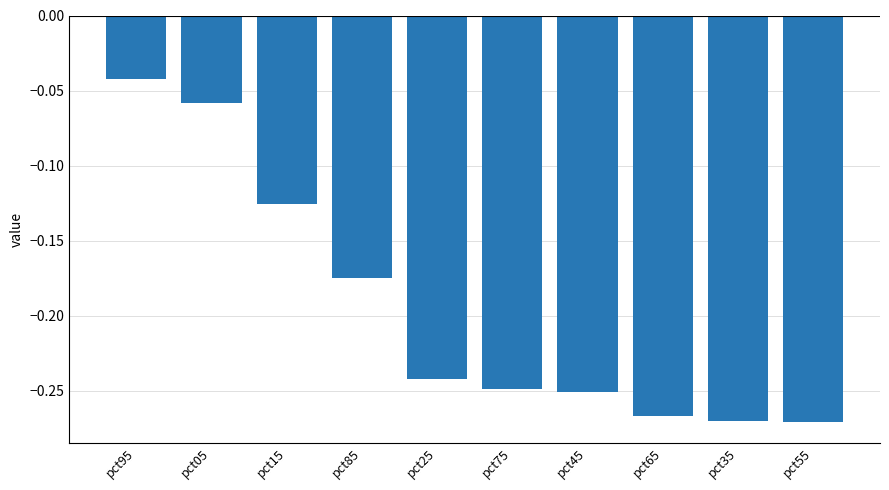

At which label is the value closest to 0?

pct95